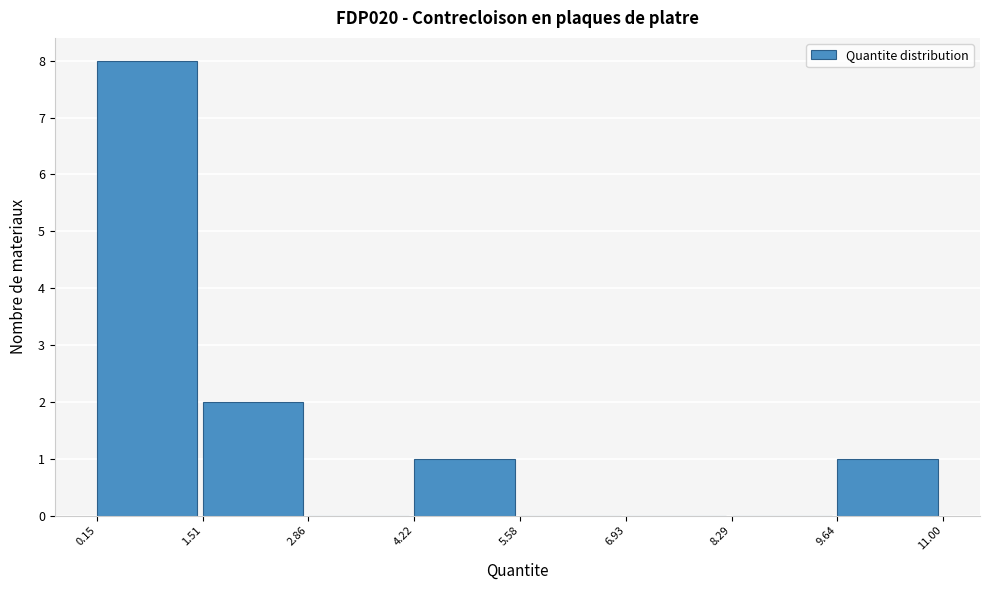

Reading left to right, transcribe this chart: for each bar, give the range it covers on the x-axis and its height. The values are not printed on the chart, so give them approximately, as read against the axis.

0.15 to 1.51: 8
1.51 to 2.86: 2
2.86 to 4.22: 0
4.22 to 5.58: 1
5.58 to 6.93: 0
6.93 to 8.29: 0
8.29 to 9.64: 0
9.64 to 11.00: 1